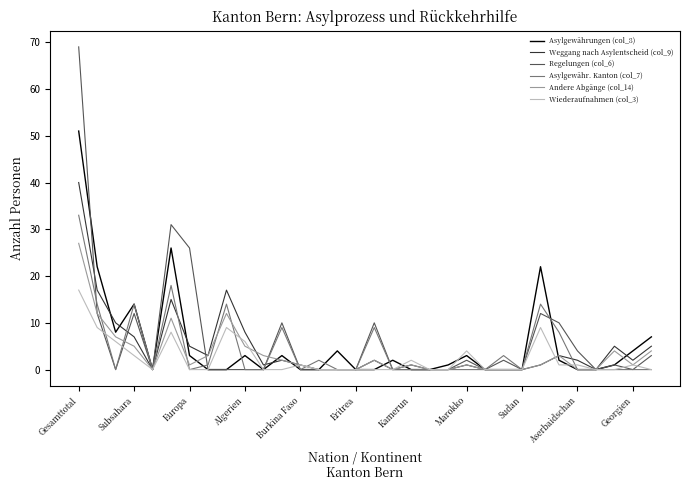

Which series has the largest total across all categories?

Regelungen (col_6)